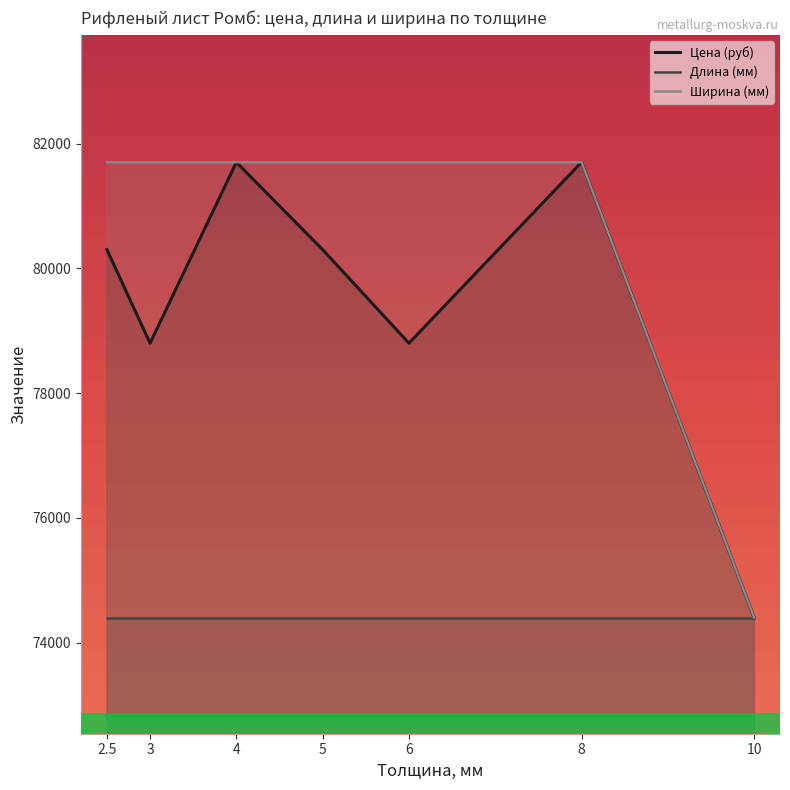

Between which two adjacent categories do Цена (руб) and Ширина (мм) first intersect?

3 and 4